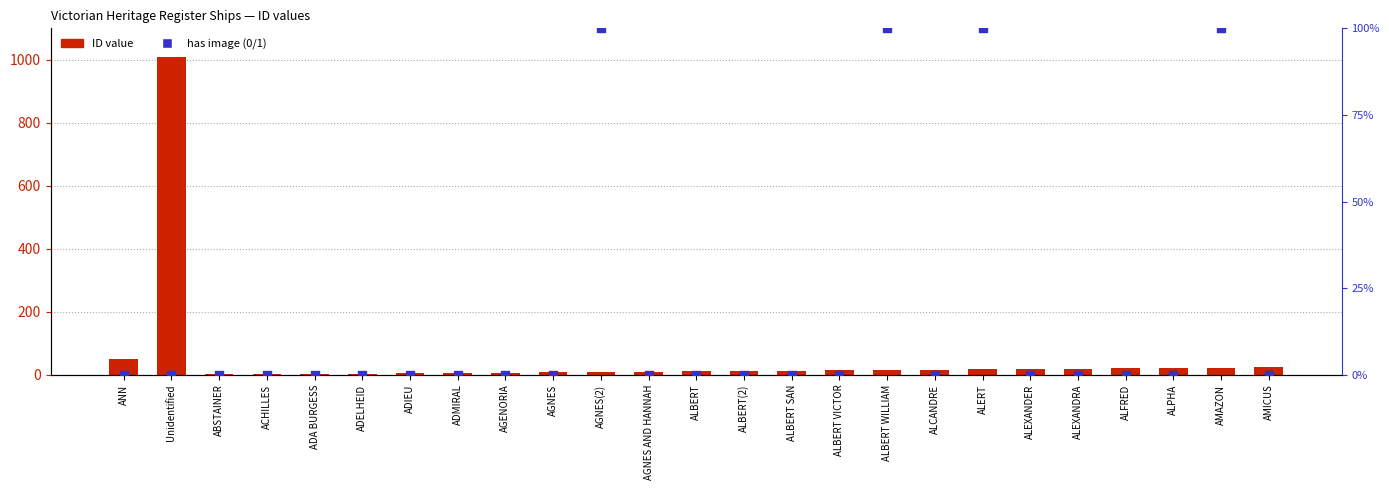

Which series has the largest total across all categories?

ID value